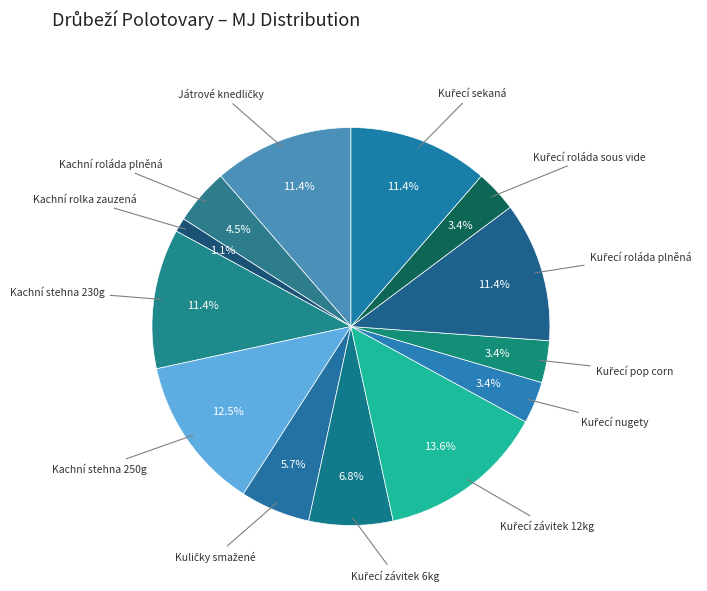

Which slice is the largest?

Kuřecí závitek 12kg